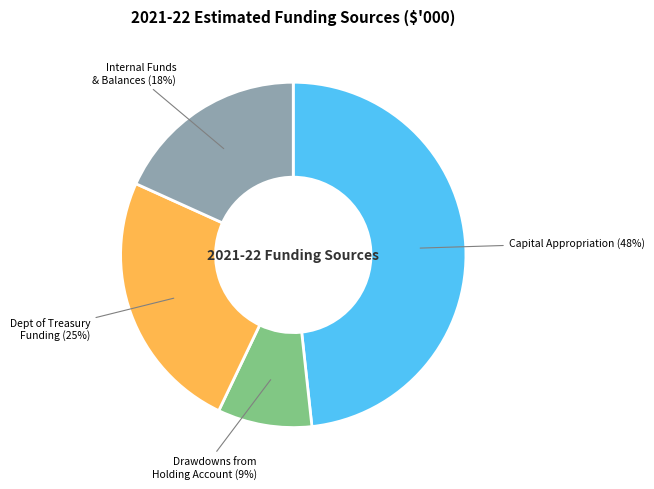

To the nearest percent, what is the difference between the largest and smallest slice percentages?

39%